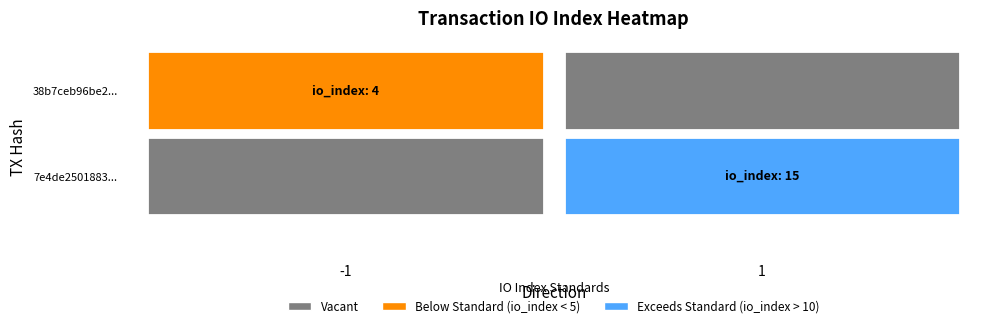

Which series has the largest total across all categories?

7e4de250188363547fe0366389c471d022940d1